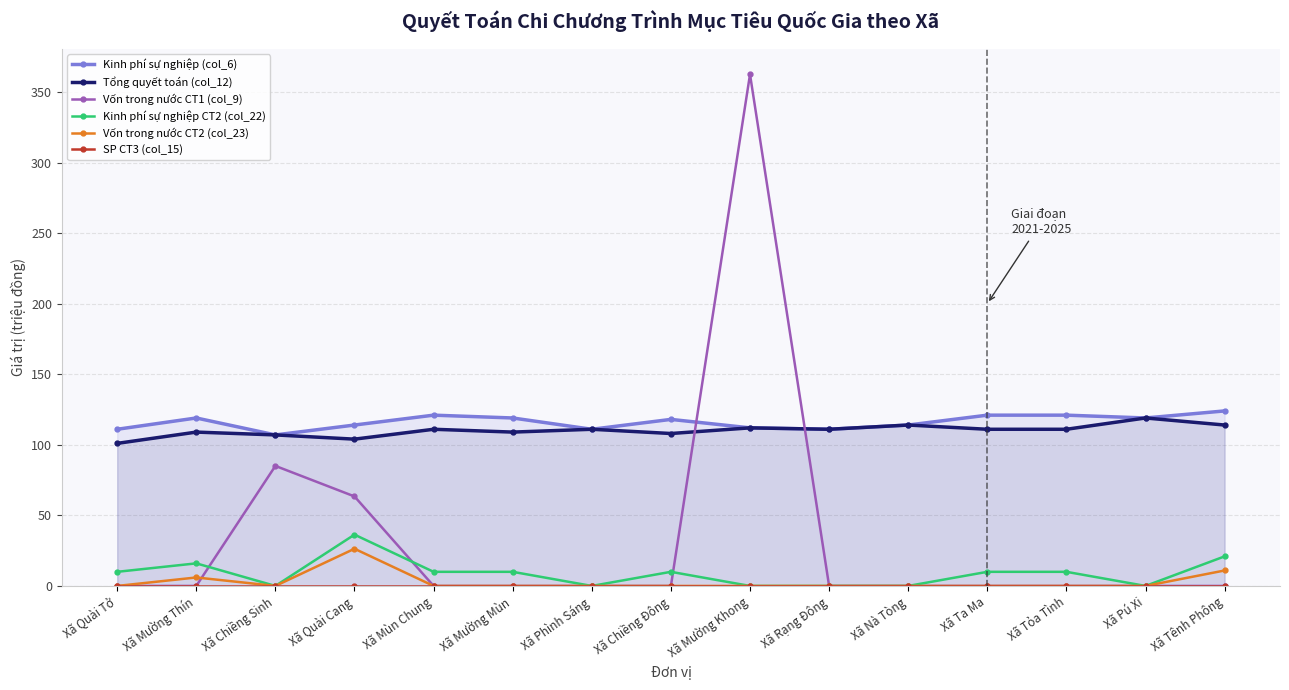

True or false: Vốn trong nước CT2 (col_23) and Tổng quyết toán (col_12) cross at least once.

False